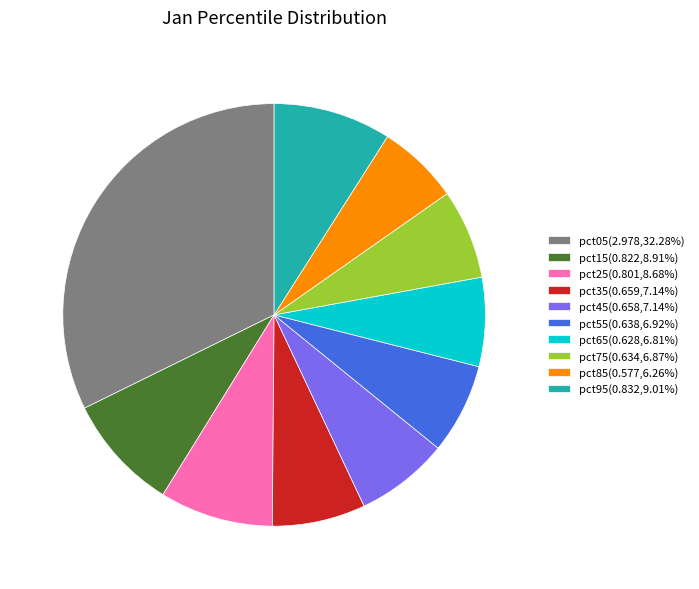

Is the sum of pct05(2.978,32.28%) and pct75(0.634,6.87%) greater than half?

No